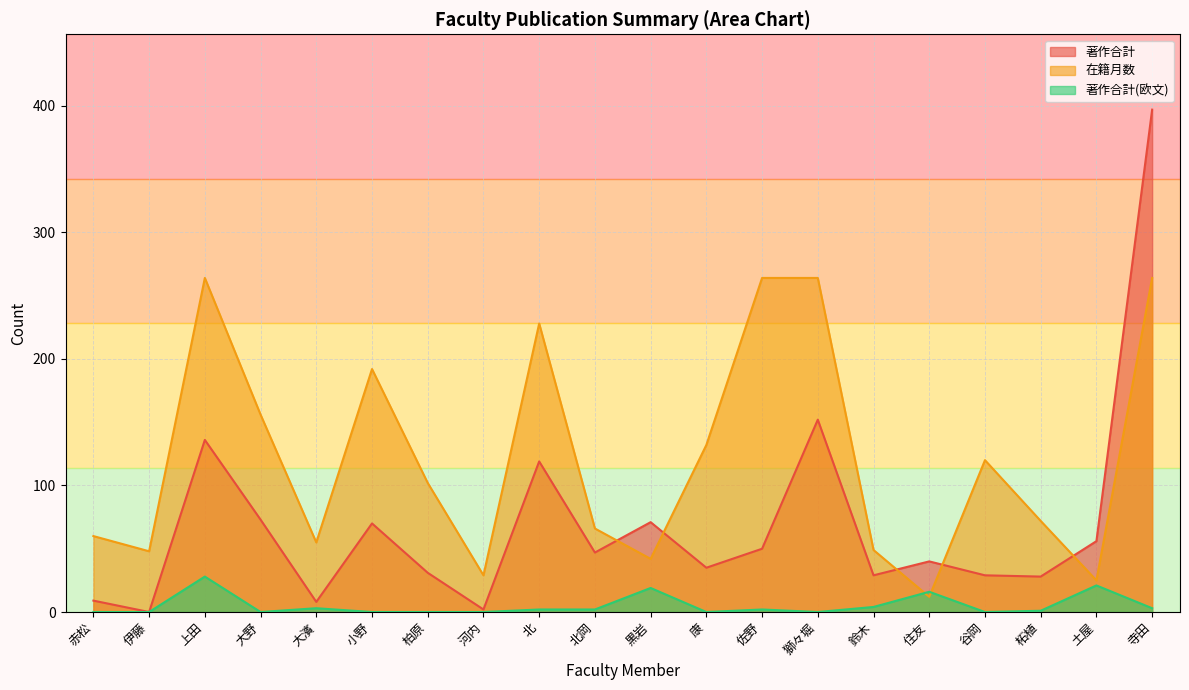

Does the chart display data point markers on the line(s)?

No